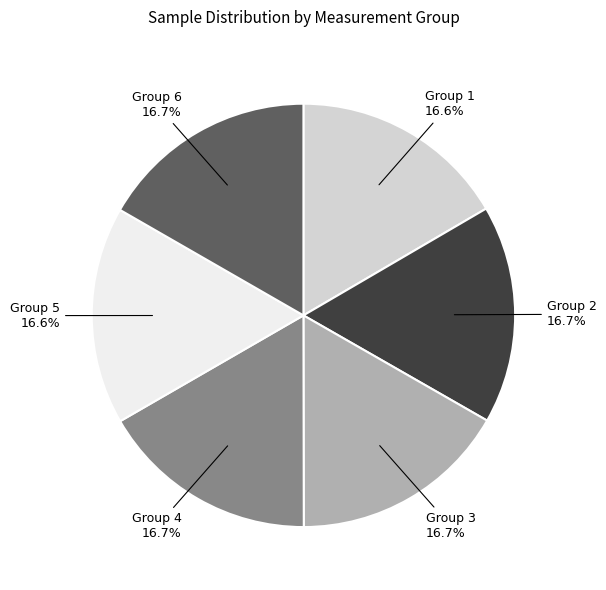

What is the ratio of the value at Group 5 to the value at Group 1?

1.0